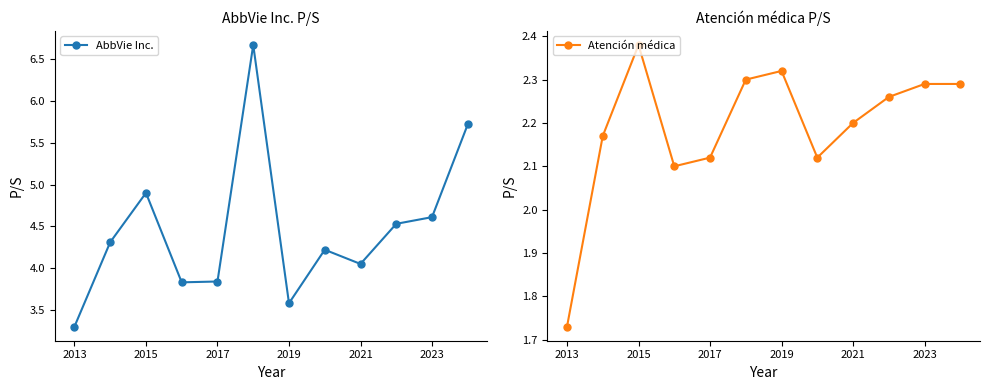

At which label does Atención médica reach its peak?

2015